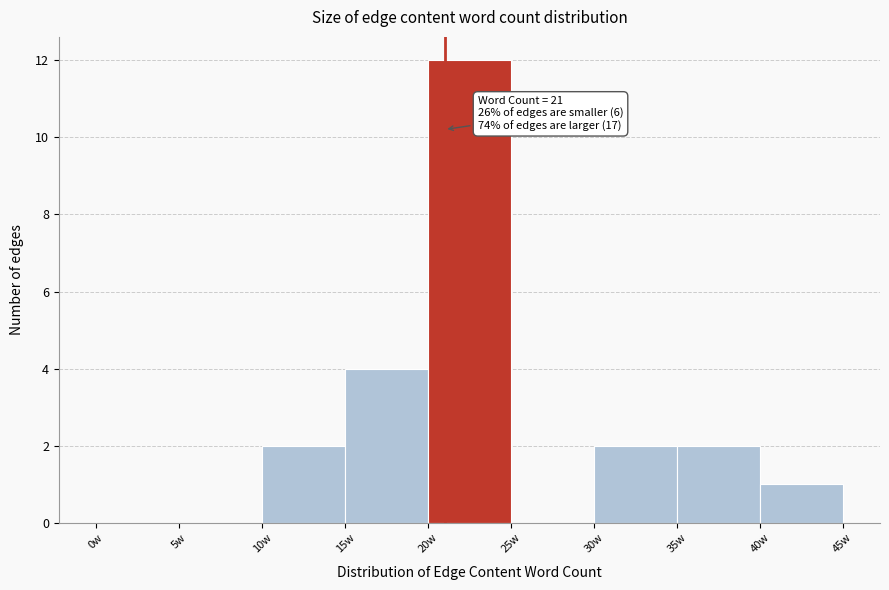

Over which range of the x-axis is the bar tallest?

20 to 25